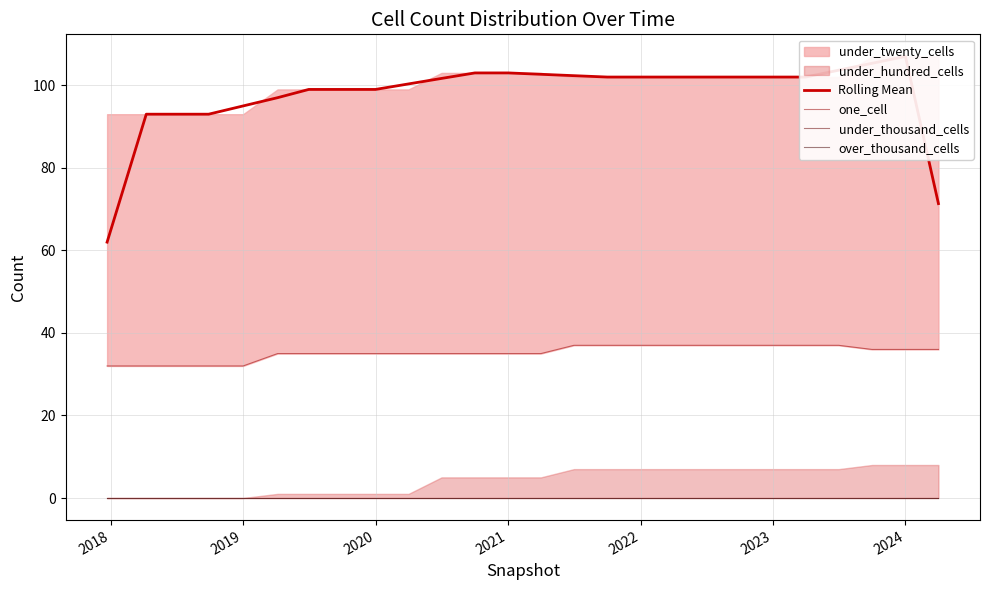

True or false: Rolling Mean and one_cell cross at least once.

False